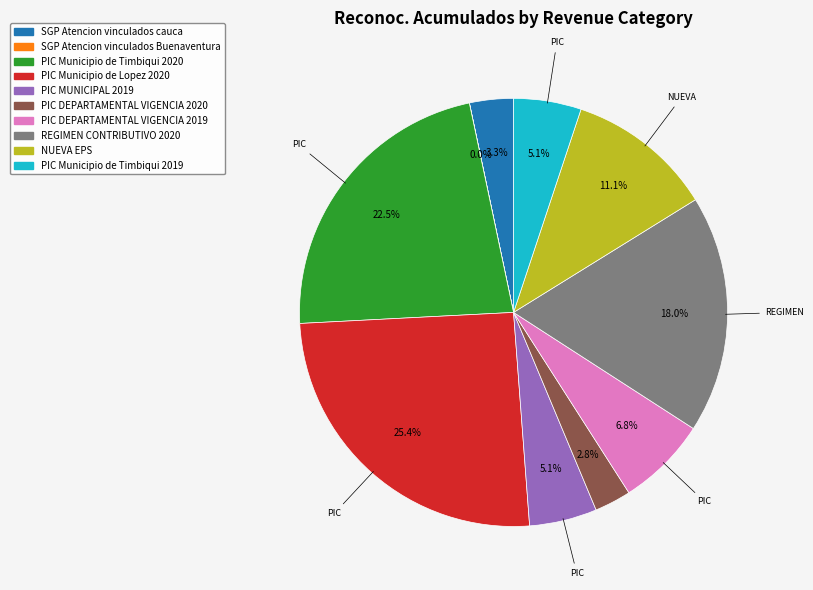

Combined, do PIC Municipio de Timbiqui 2020 and SGP Atencion vinculados cauca account for over 50%?

No